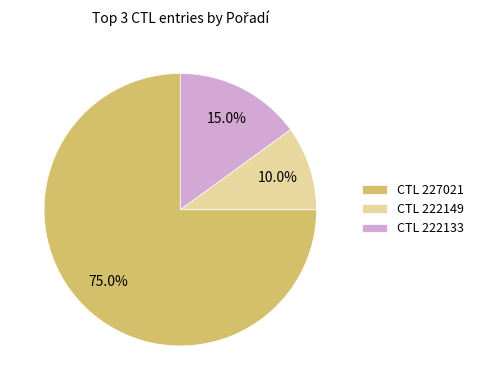

What is the ratio of the value at CTL 222149 to the value at CTL 222133?

0.7